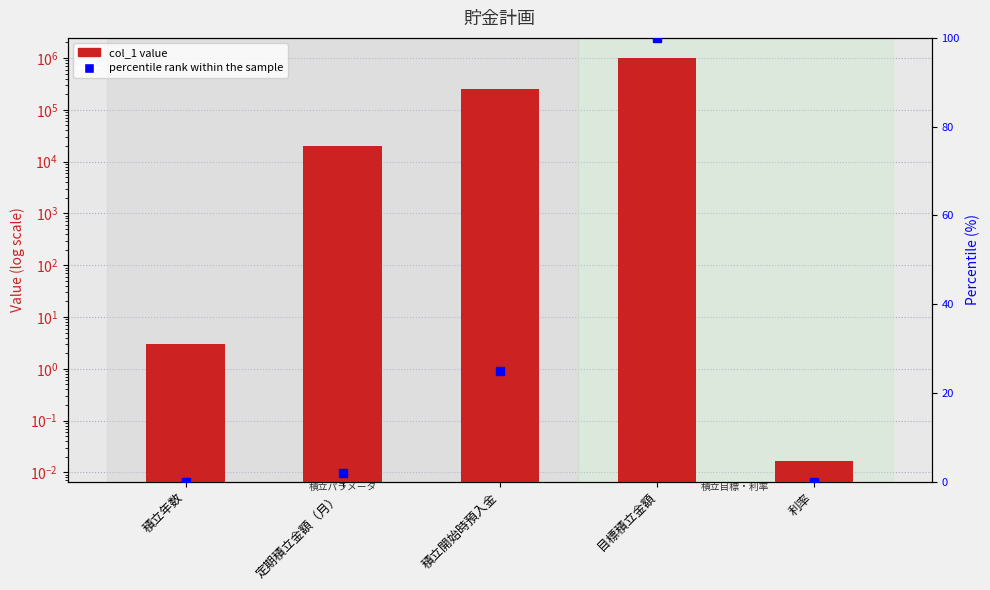

At which category does the chart reach its peak across all series?

目標積立金額